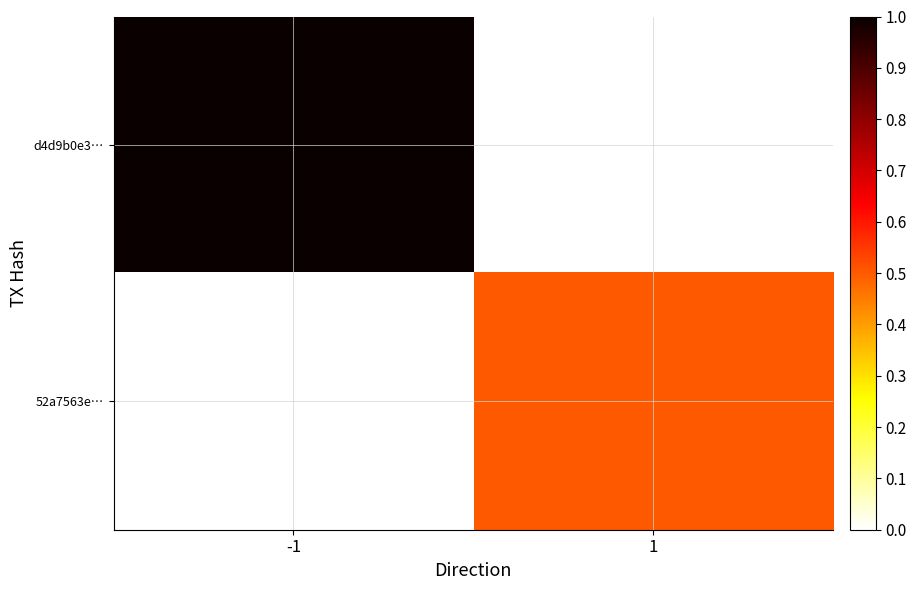

Reading left to right, transcribe all the data shown in this chart.

d4d9b0e3…: -1=1.0	1=0.0
52a7563e…: -1=0.0	1=0.5